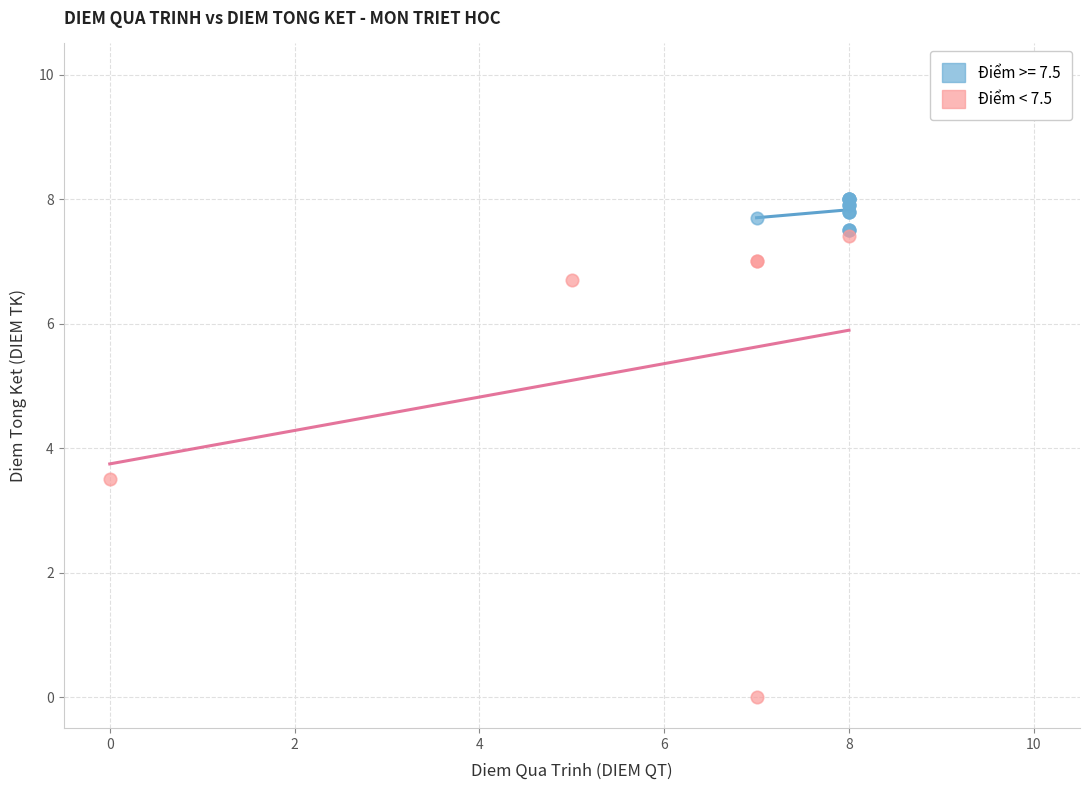

Which series contains the highest Y value?

Điểm >= 7.5